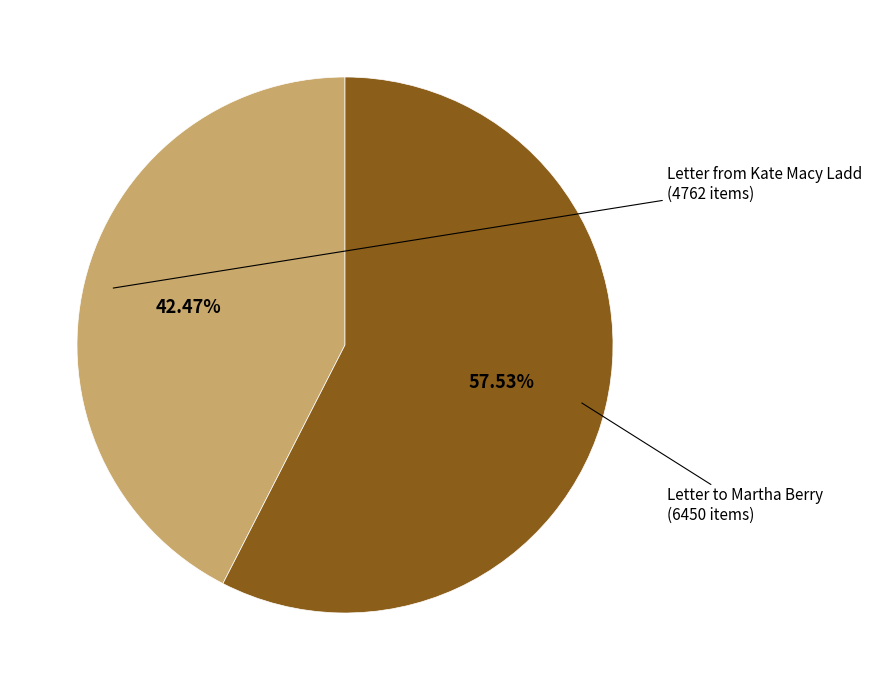

Is there any slice that represents more than half of the pie?

Yes